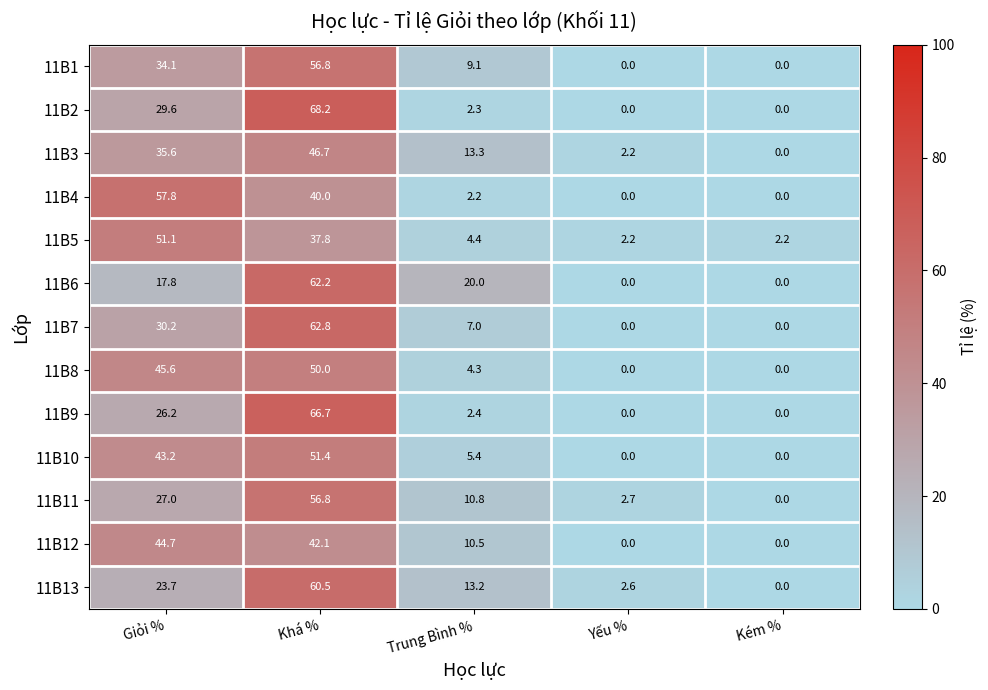

At which category is the sum across all series the highest?

Khá %